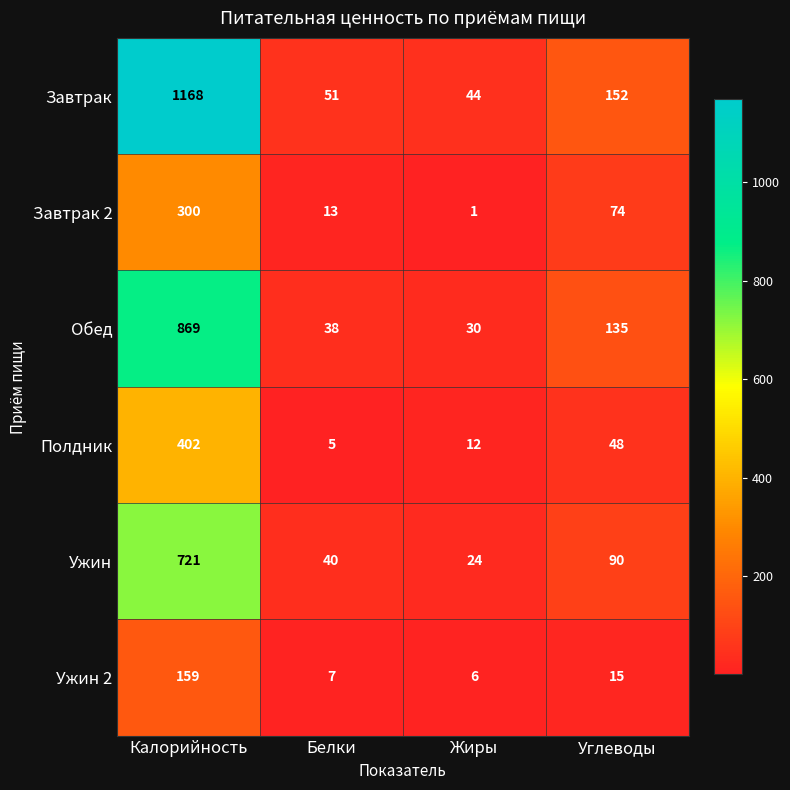

Reading right to left, what are all the values shown in this chart?

Завтрак: 152	44	51	1168
Завтрак 2: 74	1	13	300
Обед: 135	30	38	869
Полдник: 48	12	5	402
Ужин: 90	24	40	721
Ужин 2: 15	6	7	159